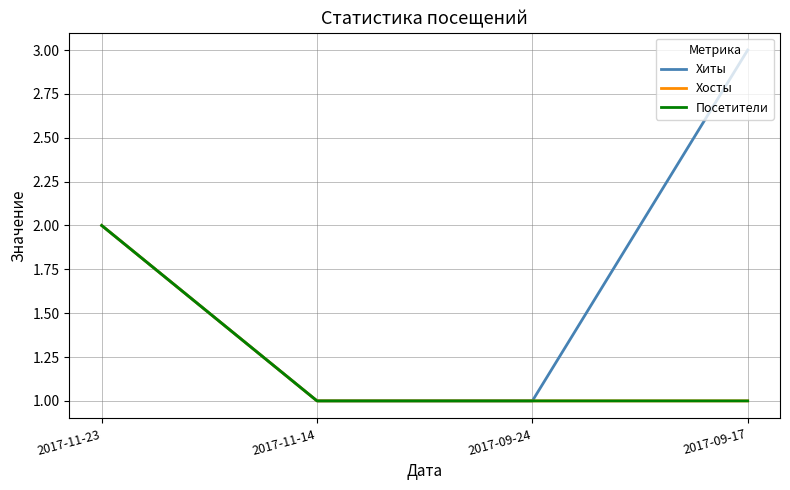

True or false: Хосты and Хиты cross at least once.

False